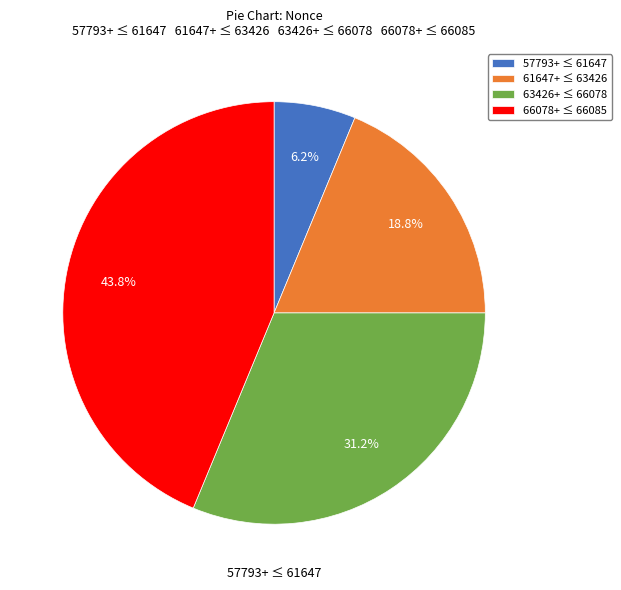

How many segments does this pie chart have?

4